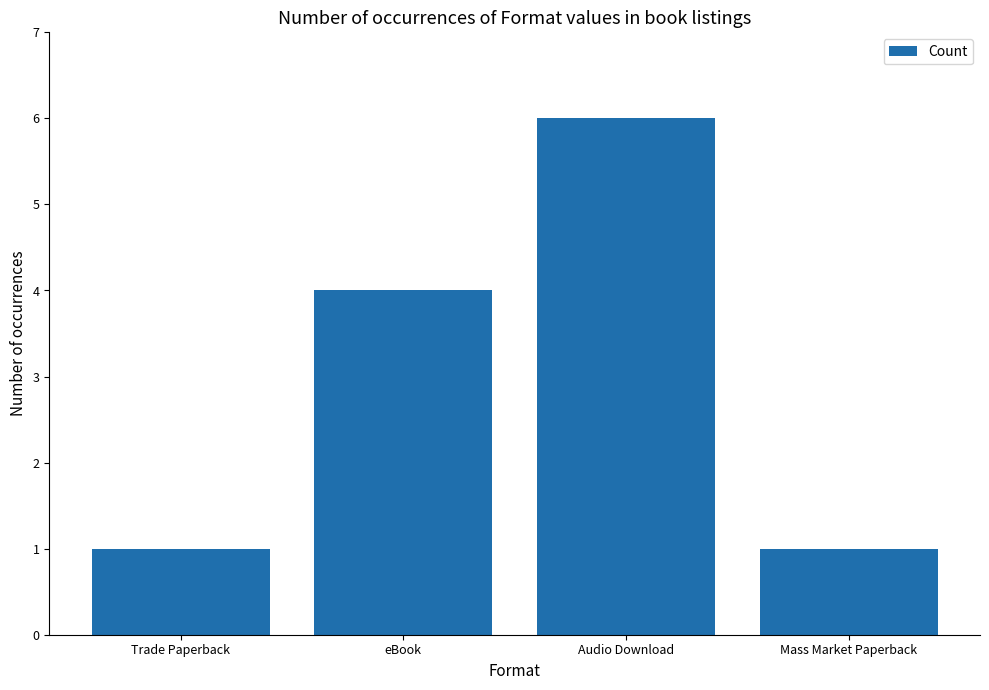

What is the value of the 4th bar from the left?

1